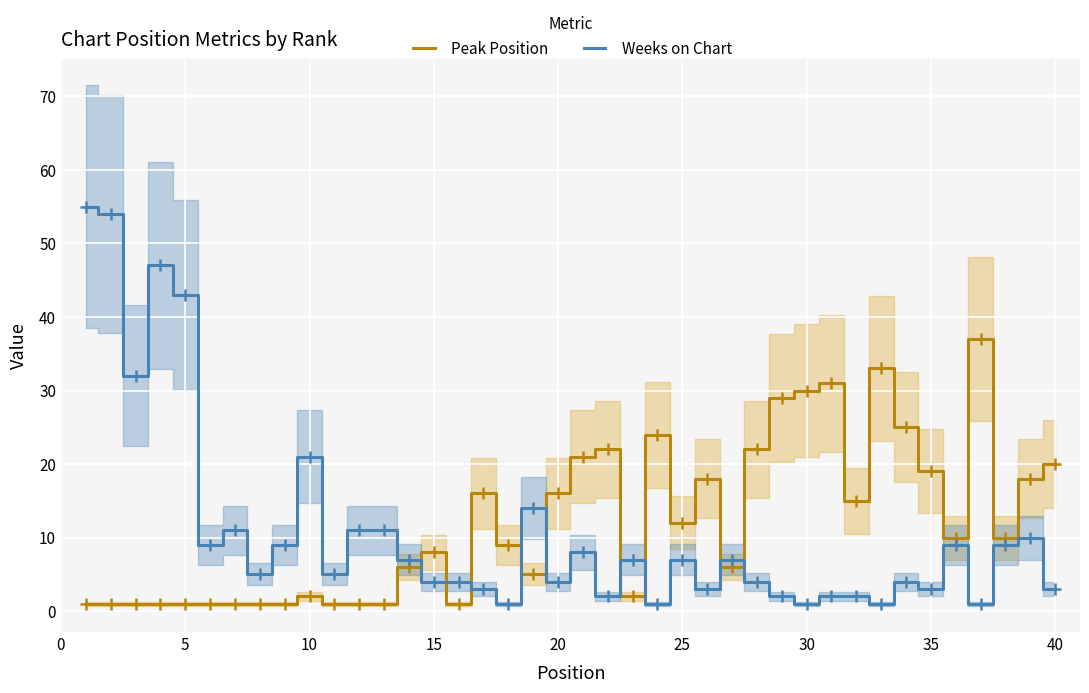

After their last crossing, which series has the higher values: Peak Position or Weeks on Chart?

Peak Position